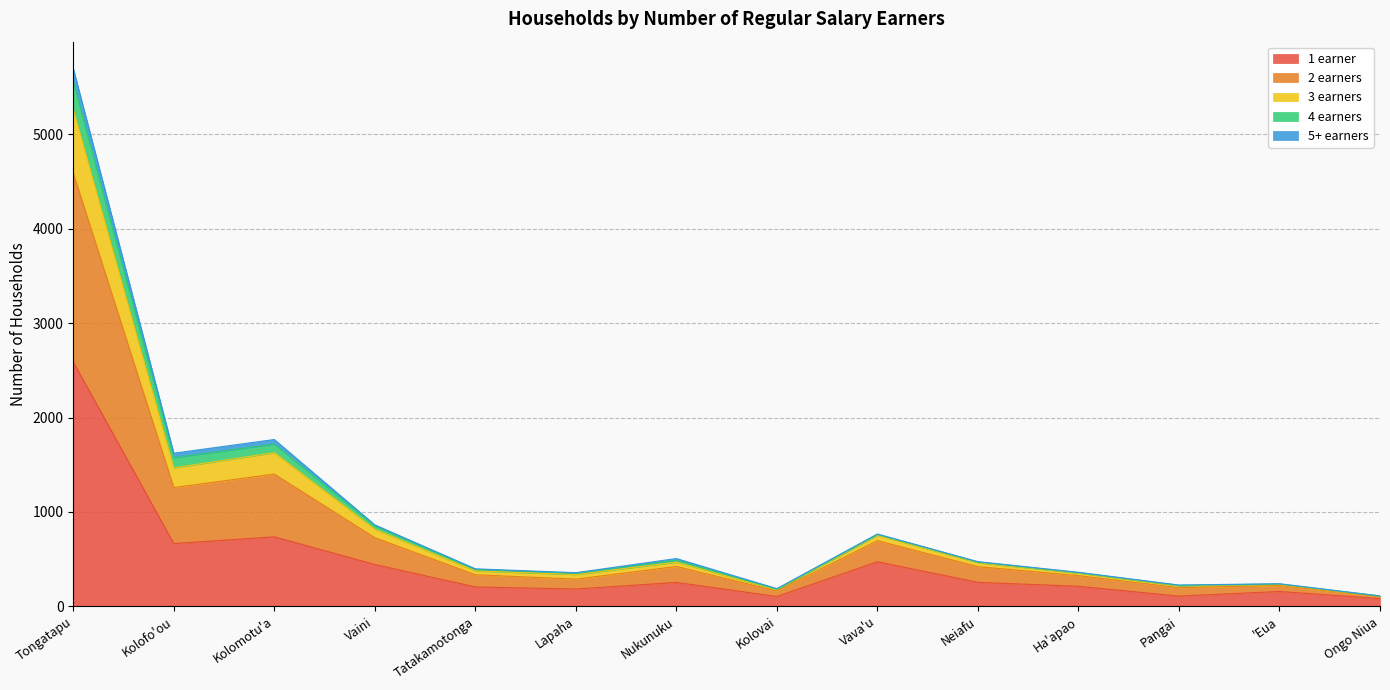

True or false: 4 earners and 2 earners intersect in this chart.

False